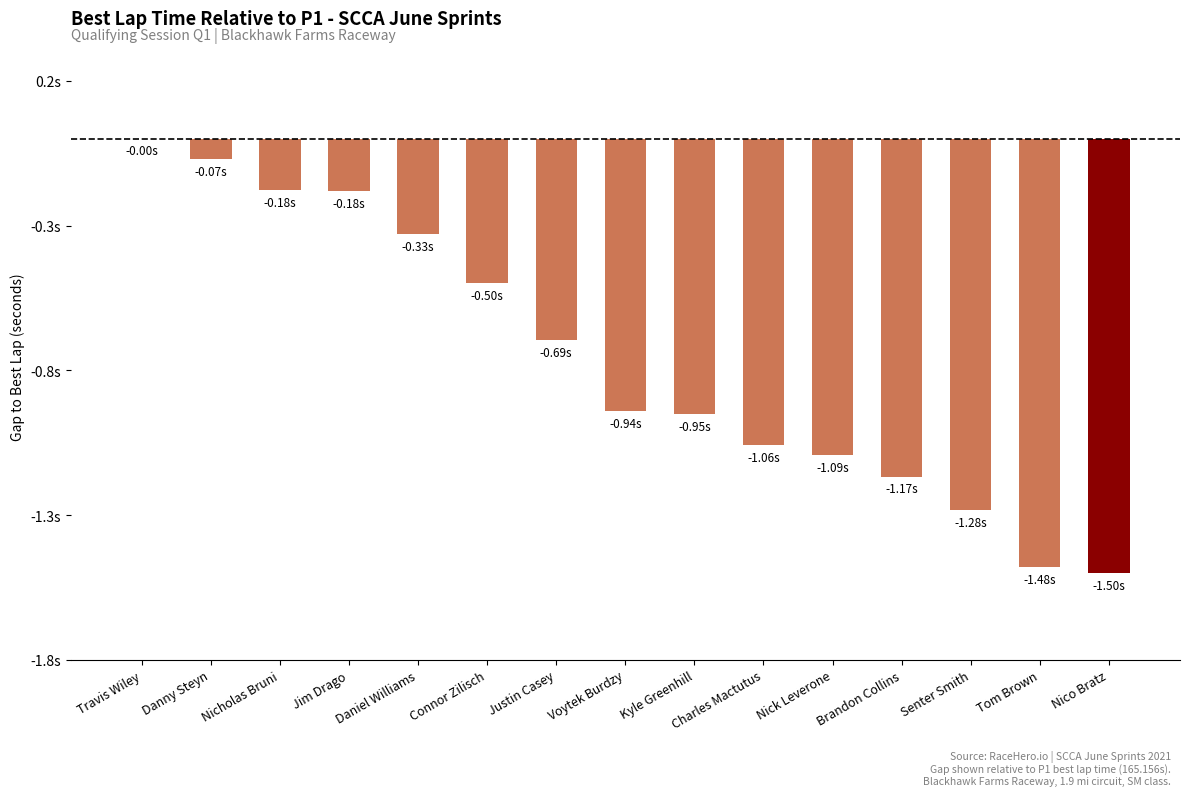

Are the bars horizontal?

No